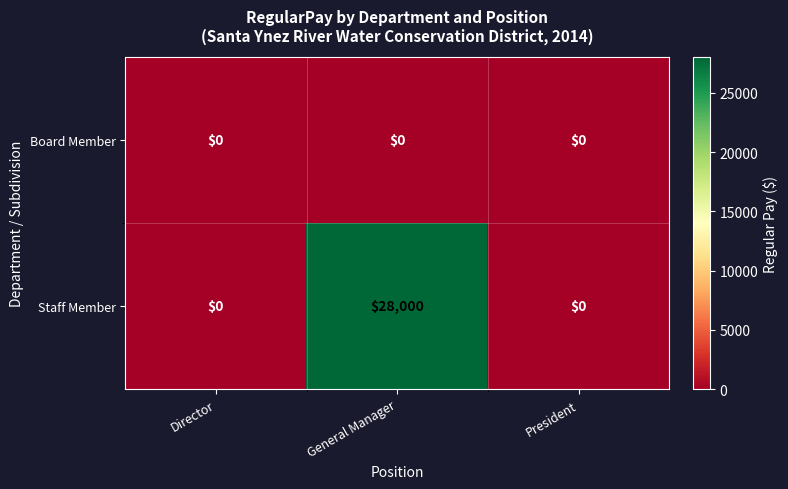

Count the number of data series in this chart.

2